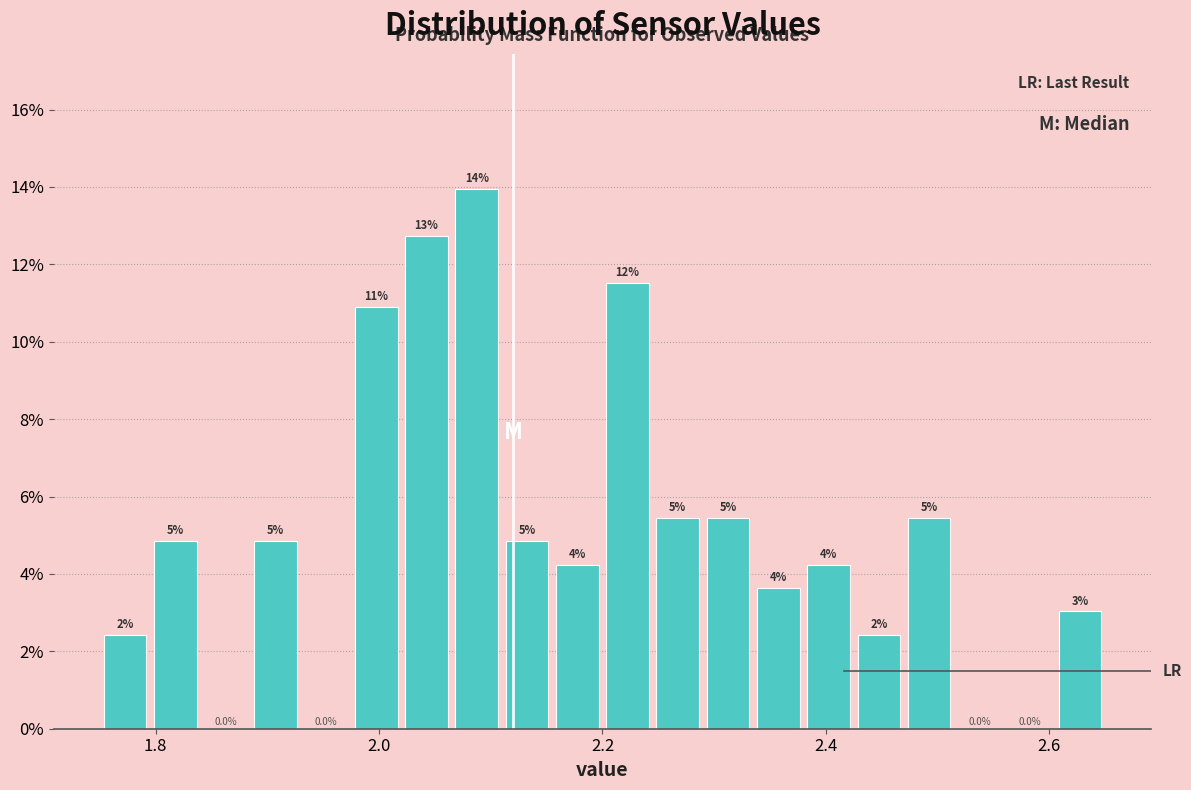

Around what value on the x-axis is the tallest bar? Give the approximate position of its centre, as read against the axis.

2.08